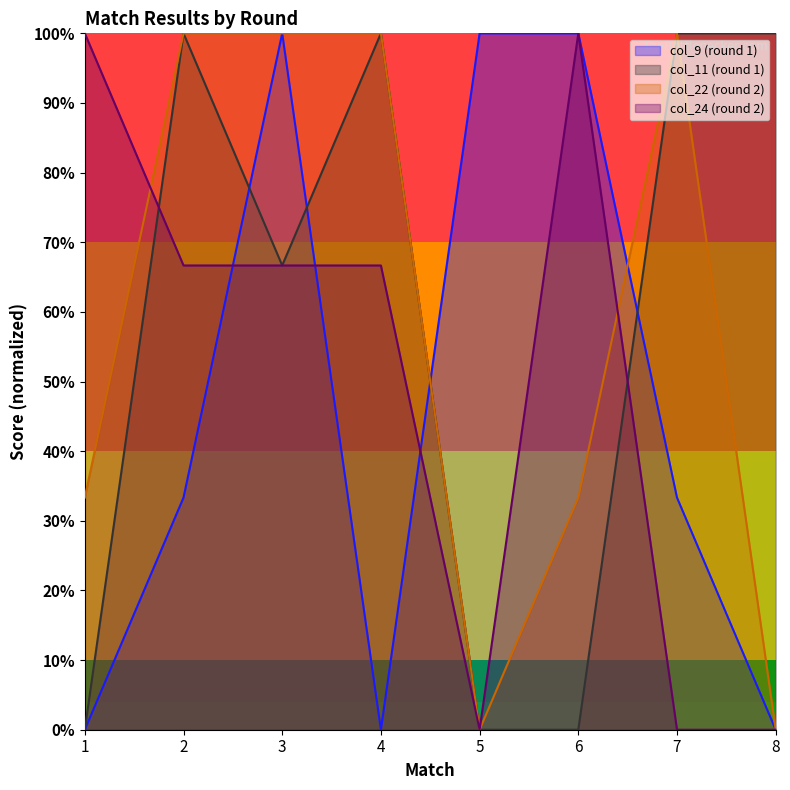

Between which two adjacent categories do col_22 (round 2) and col_24 (round 2) first intersect?

1 and 2